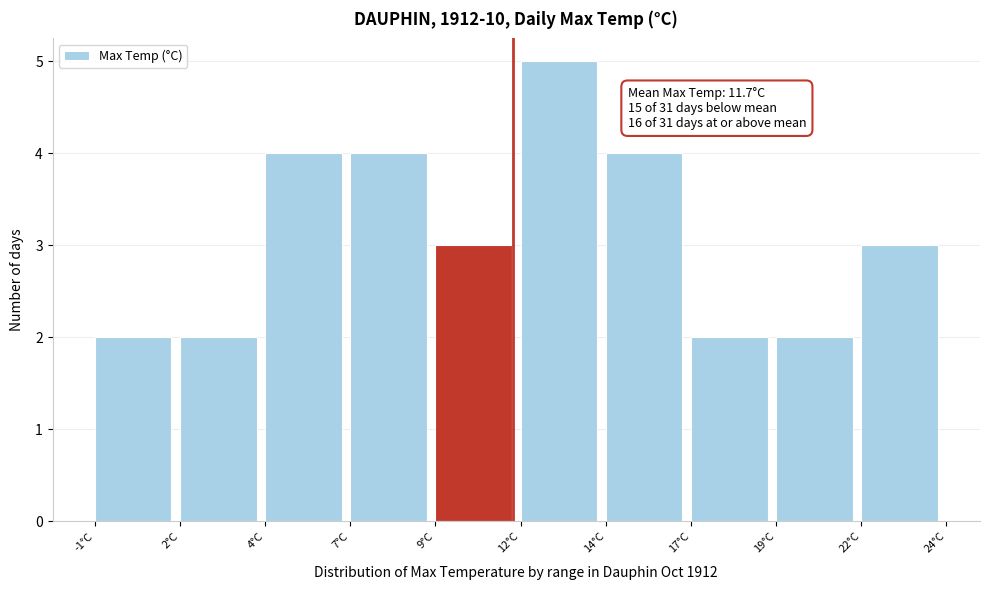

Reading right to left, extract all data points from this chart.

3	2	2	4	5	3	4	4	2	2